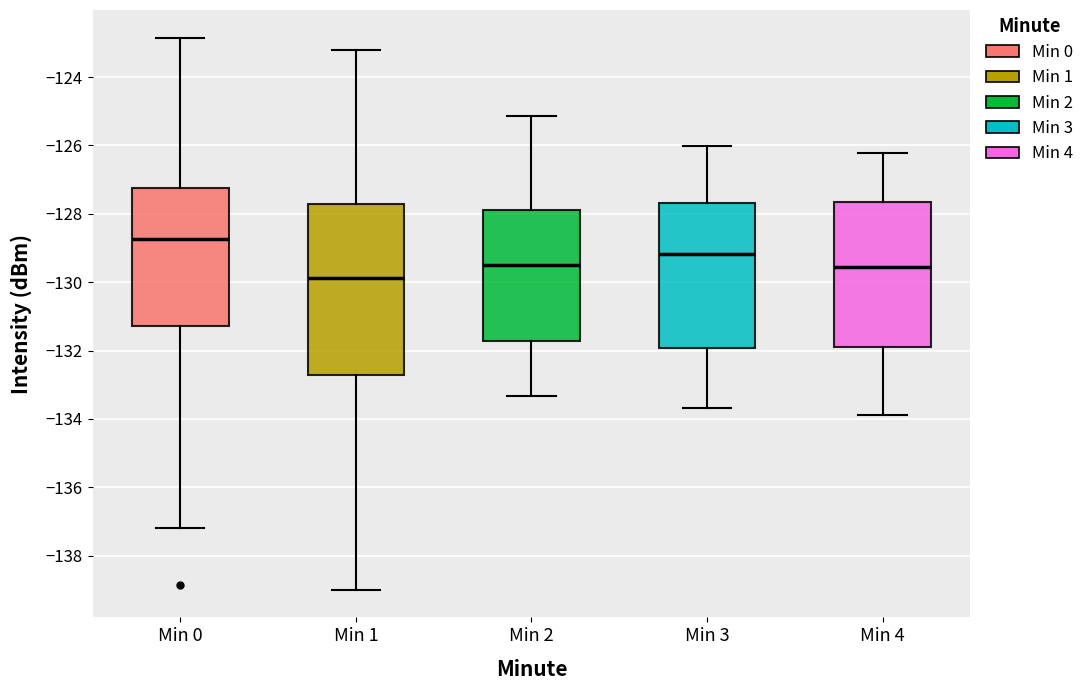

Which box's median line is the highest?

Min 0